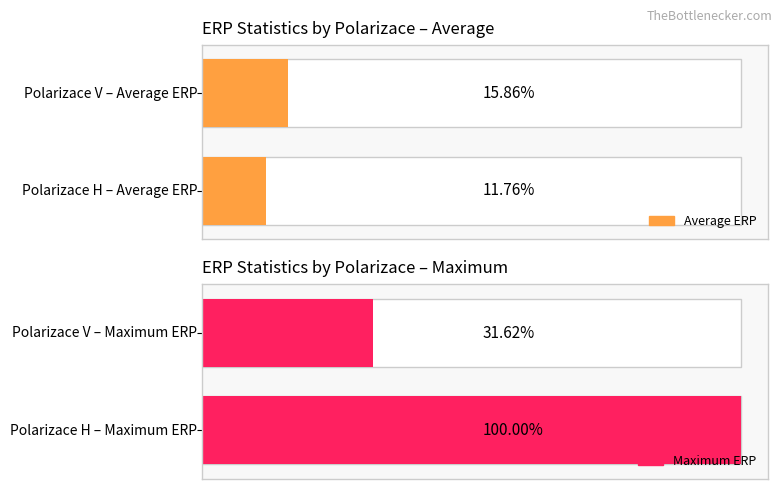

List the series in order of their overall mean, highest first.

Maximum utilization, Average utilization